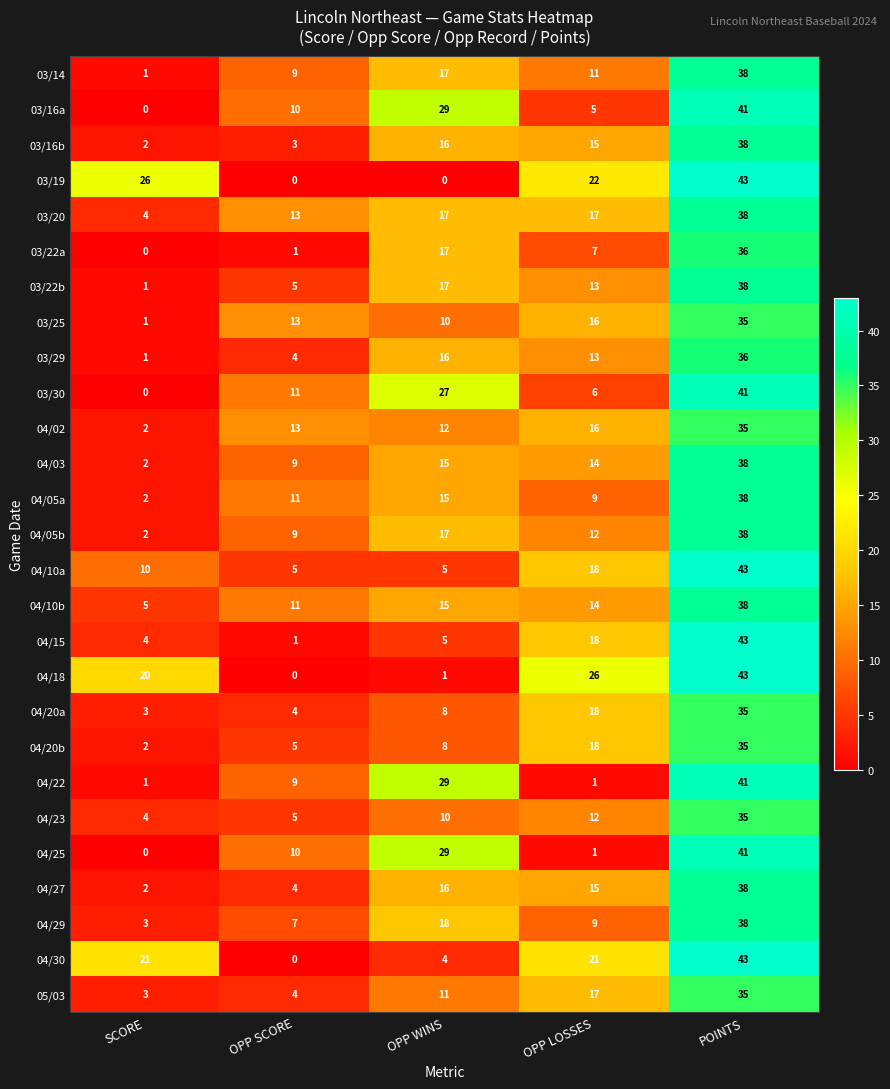

What is the average value of the 03/16a series?

17